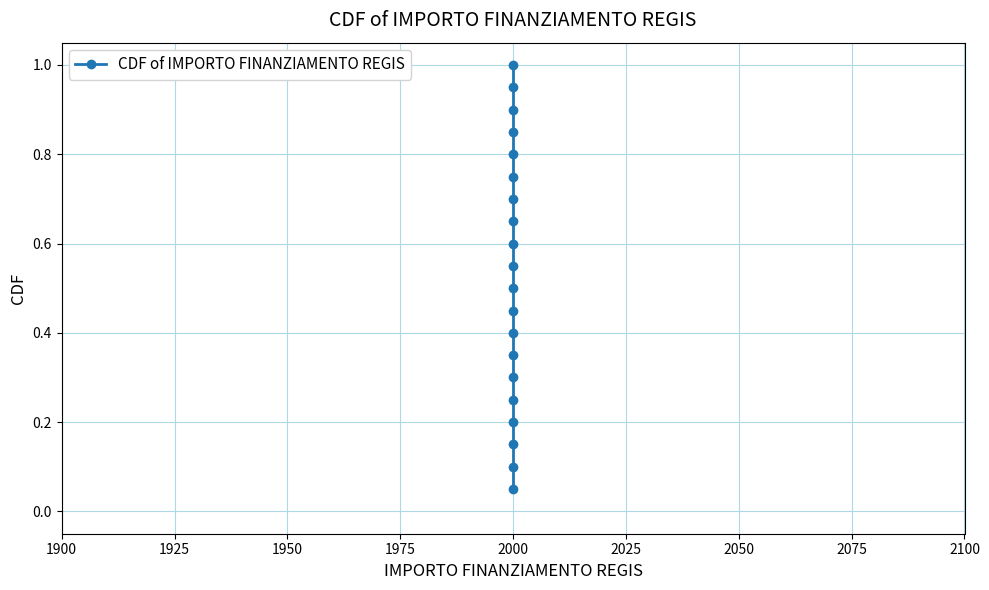

Read the value at 2000.

0.9